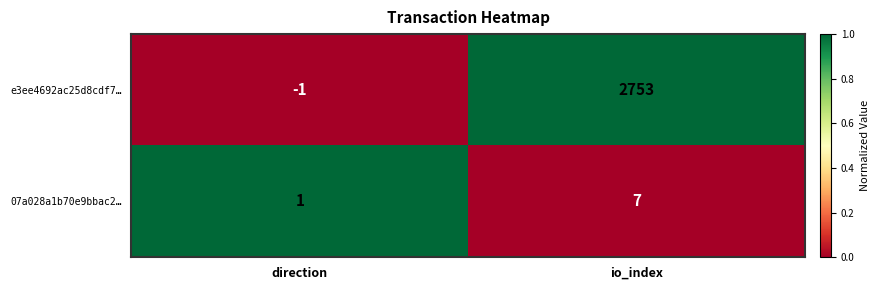

What is the difference between the maximum and minimum values in the e3ee4692ac25d8cdf7… series?

2754